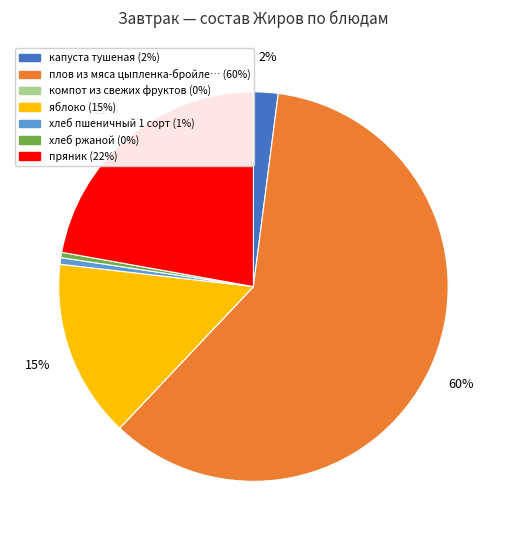

To the nearest percent, what is the average slice percentage?

14%